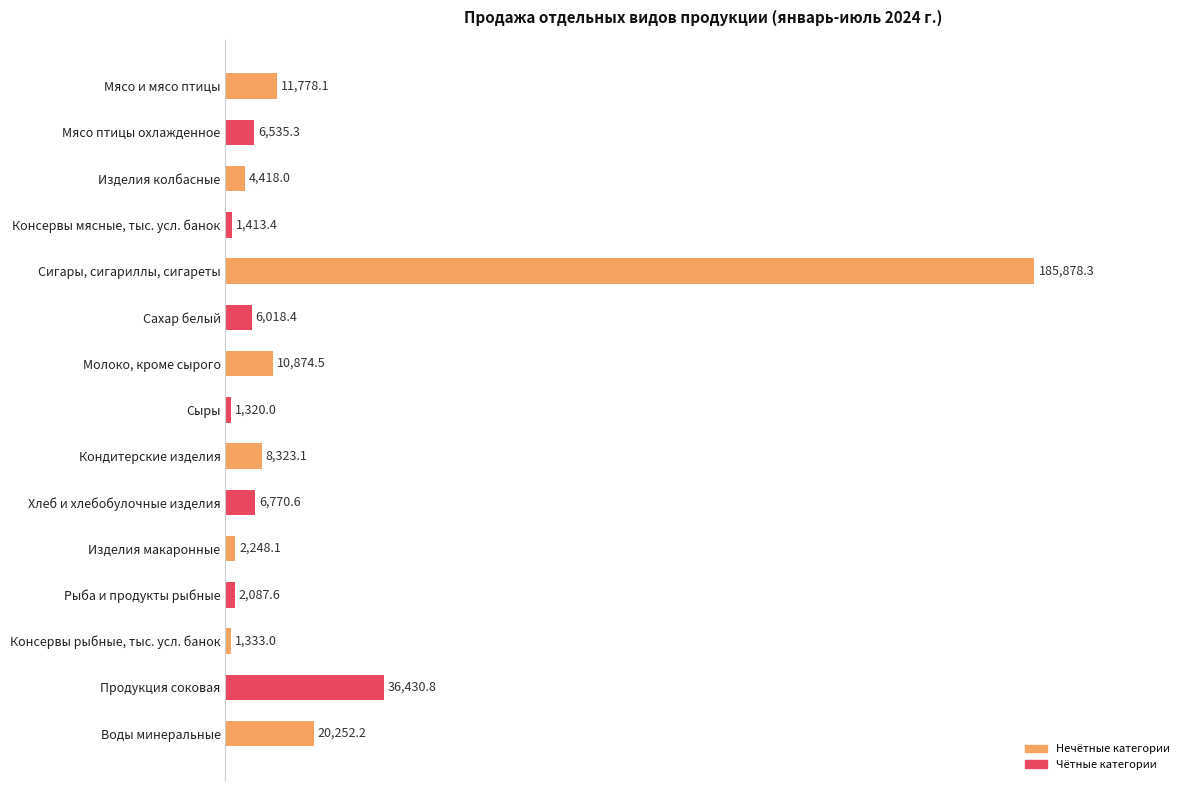

What is the label of the 2nd bar from the top?

Мясо птицы охлажденное